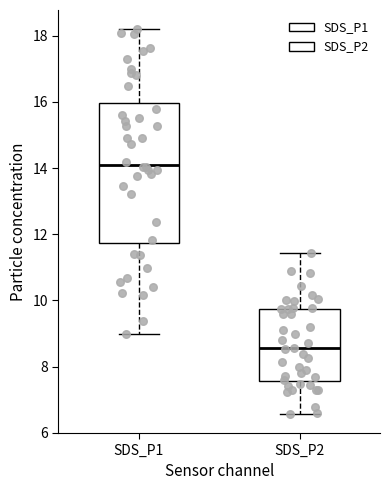

Where does the median line of the box for SDS_P2 sit on the y-axis? The values are not printed on the chart, so give them approximately, as read against the axis.

8.6